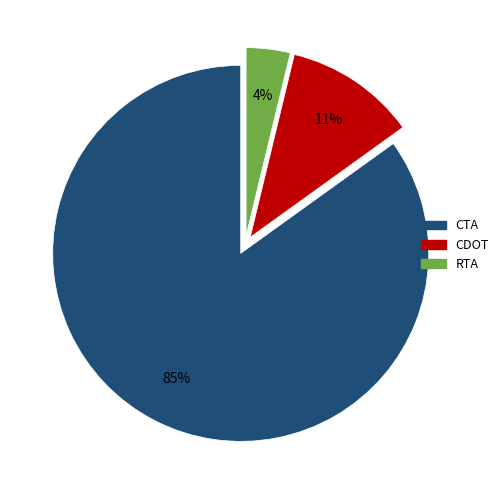

Is CTA the majority of the pie?

Yes